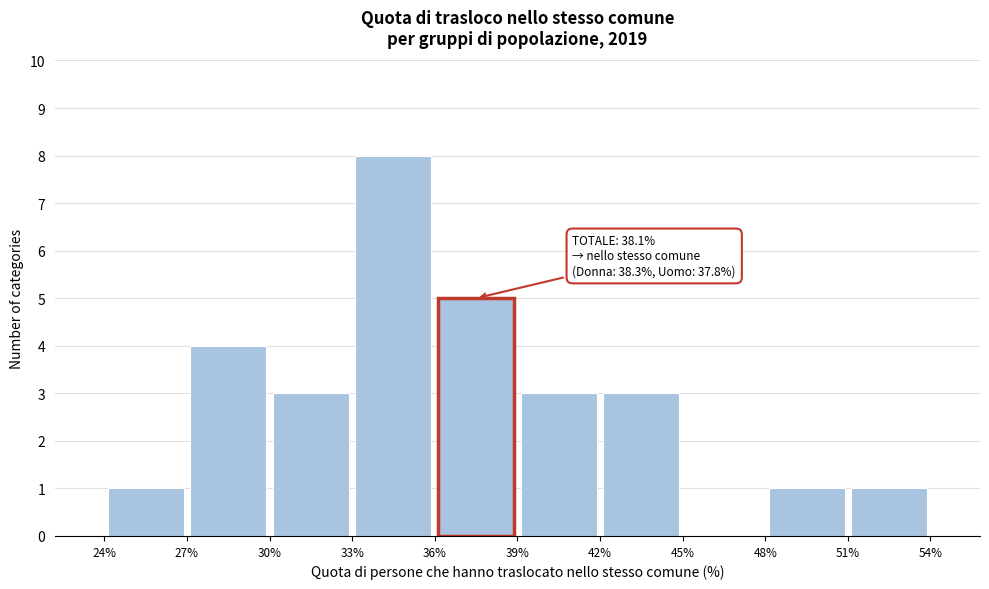

Over which range of the x-axis is the bar tallest?

33% to 36%